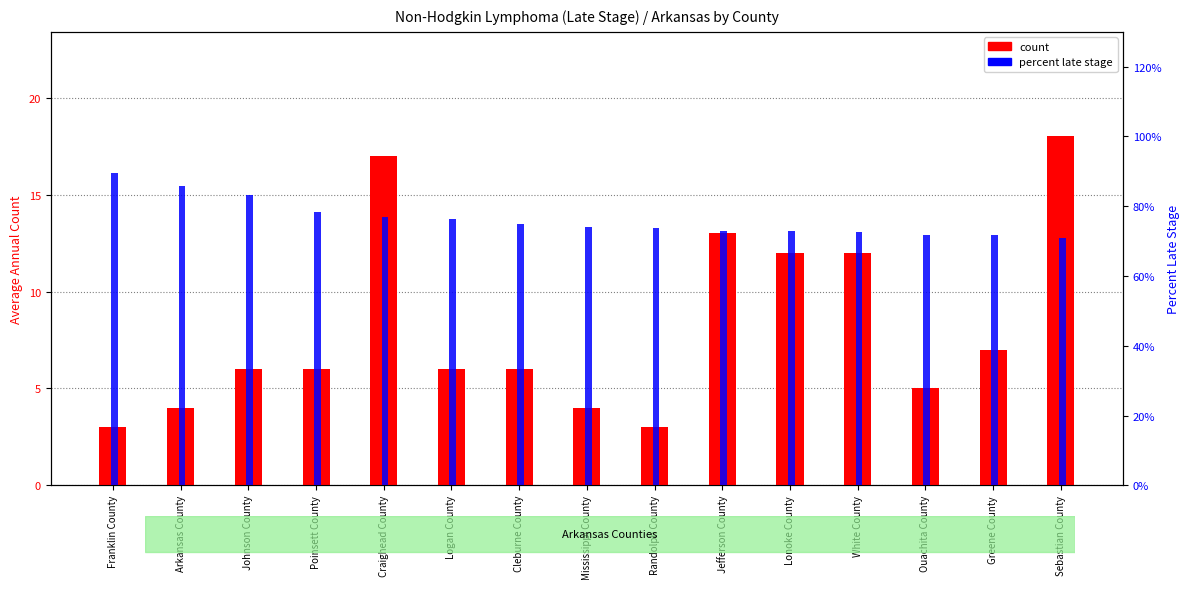

What is the value of the count bar at the 9th from the left?

3.0